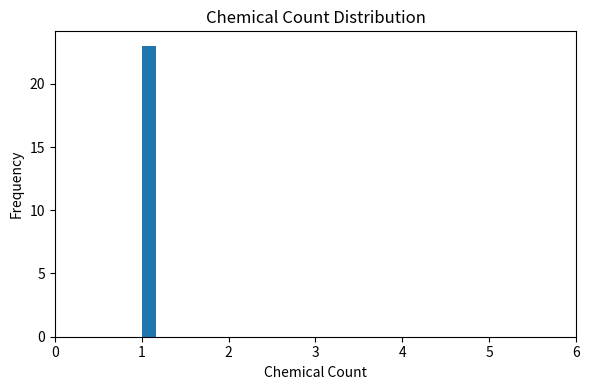

Around what value on the x-axis is the tallest bar? Give the approximate position of its centre, as read against the axis.

1.1